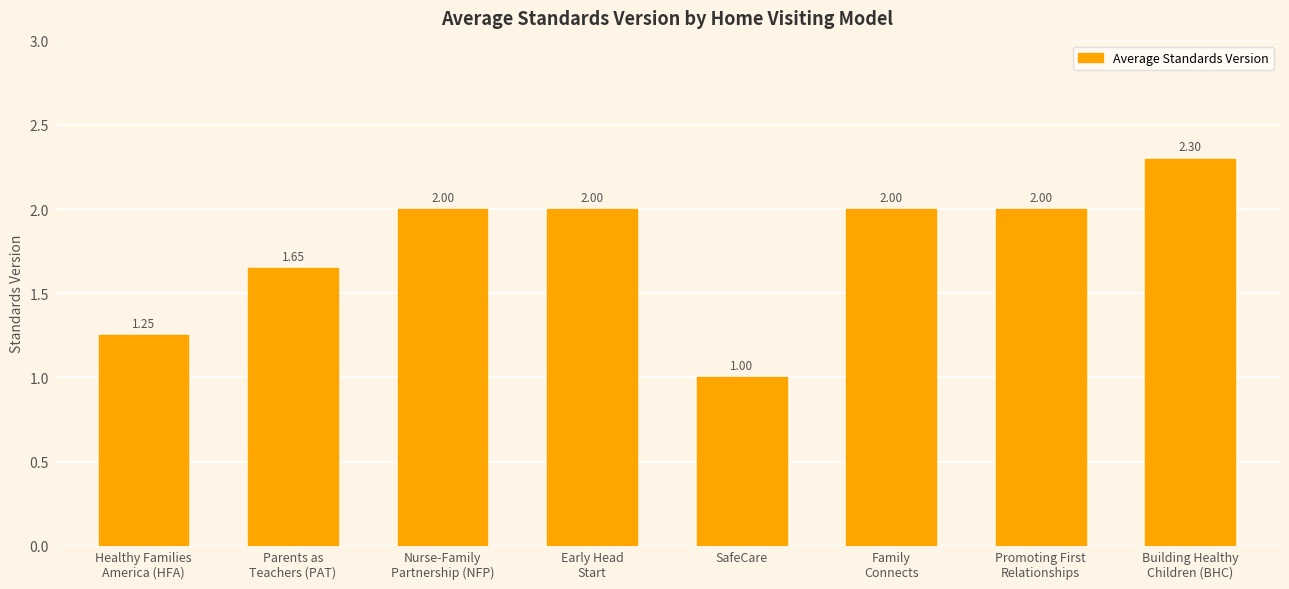

Which category has the lowest value across all series?

SafeCare